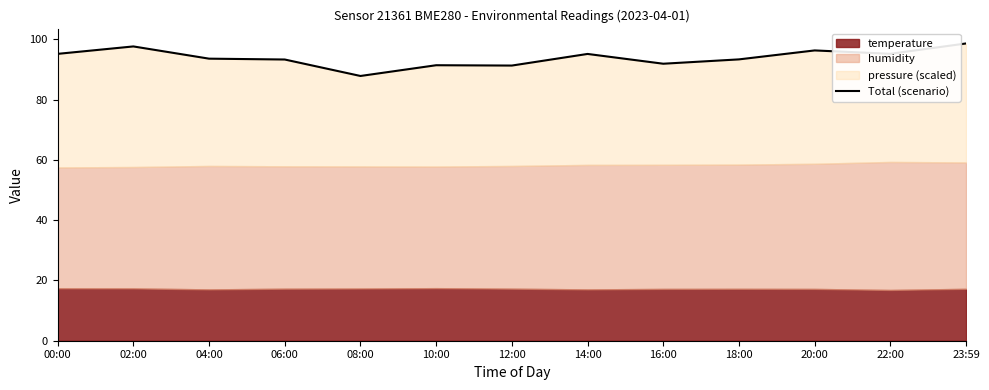

Which has a higher value, 12:00 or 16:00?

16:00